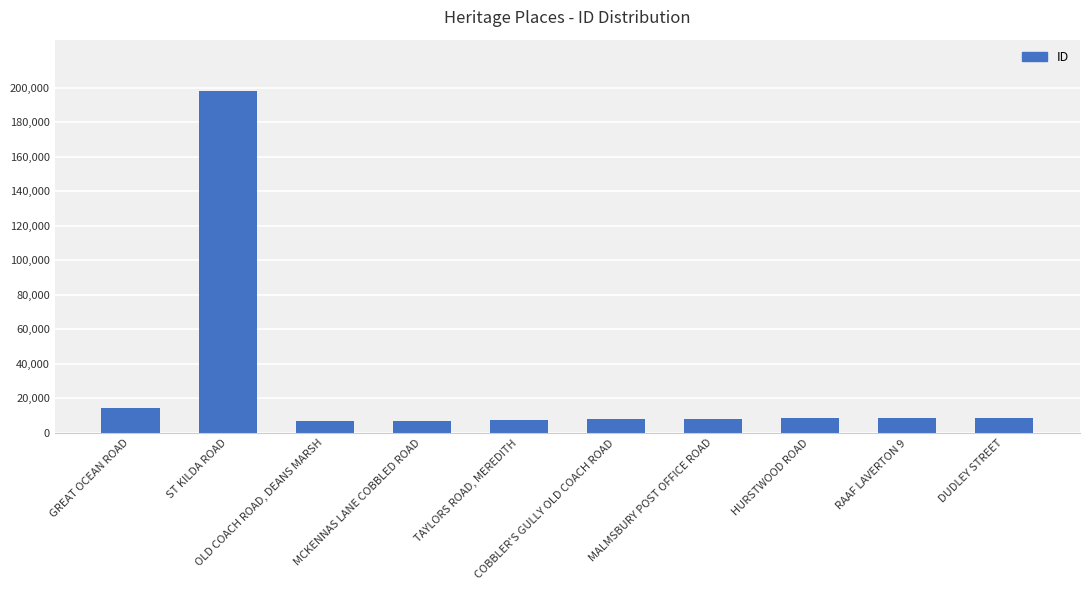

At which label does the data first exceed 8634?

GREAT OCEAN ROAD